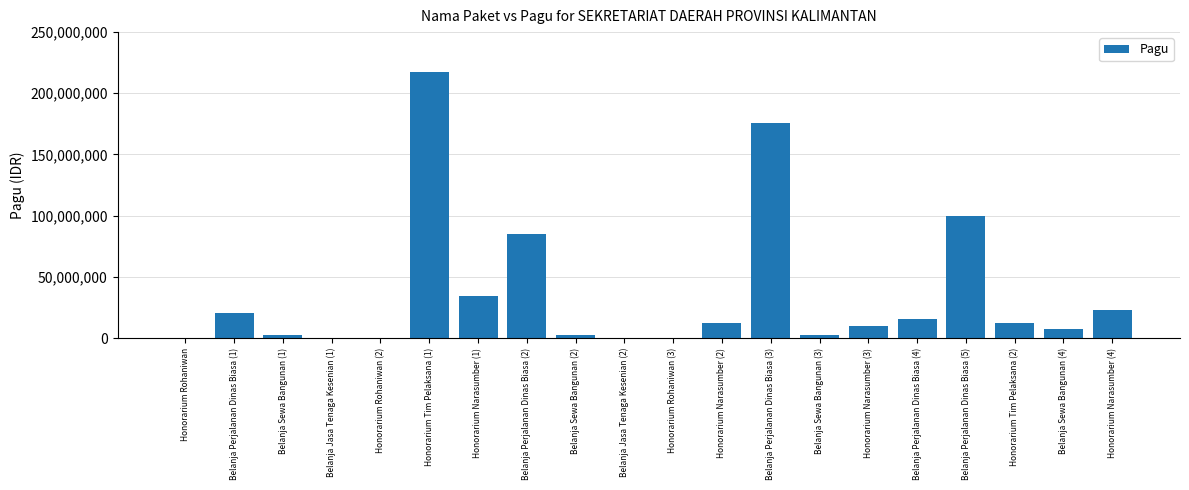

What is the sum of the values at Honorarium Rohaniwan (3) and Belanja Perjalanan Dinas Biasa (4)?

16357000